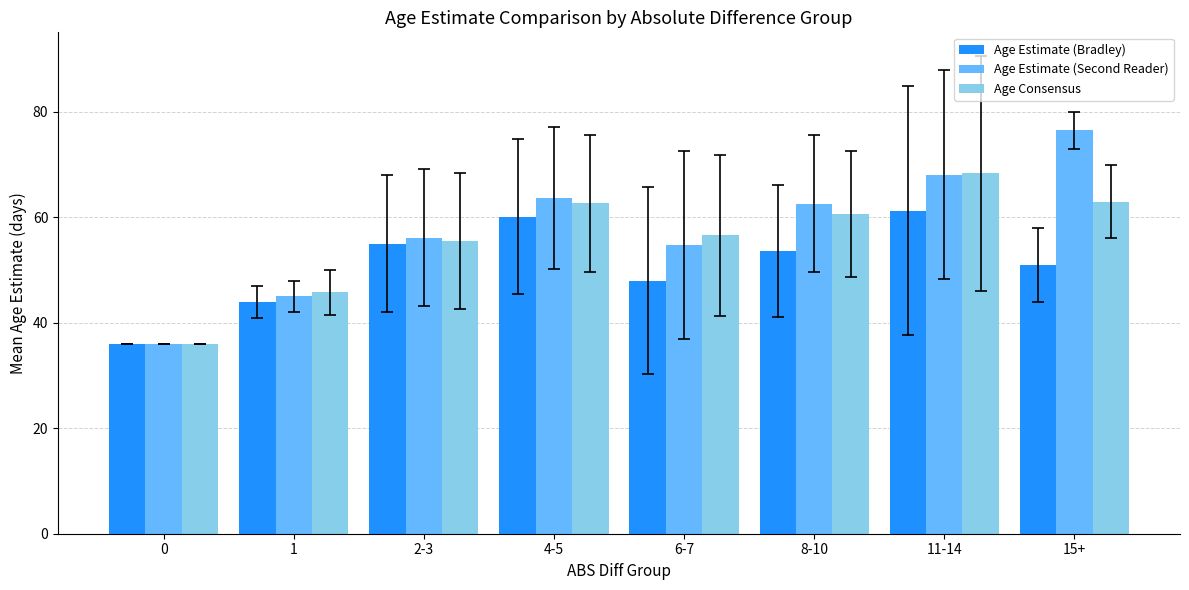

The value of Age Estimate (Second Reader) at 0 is 36.0. True or false?

True